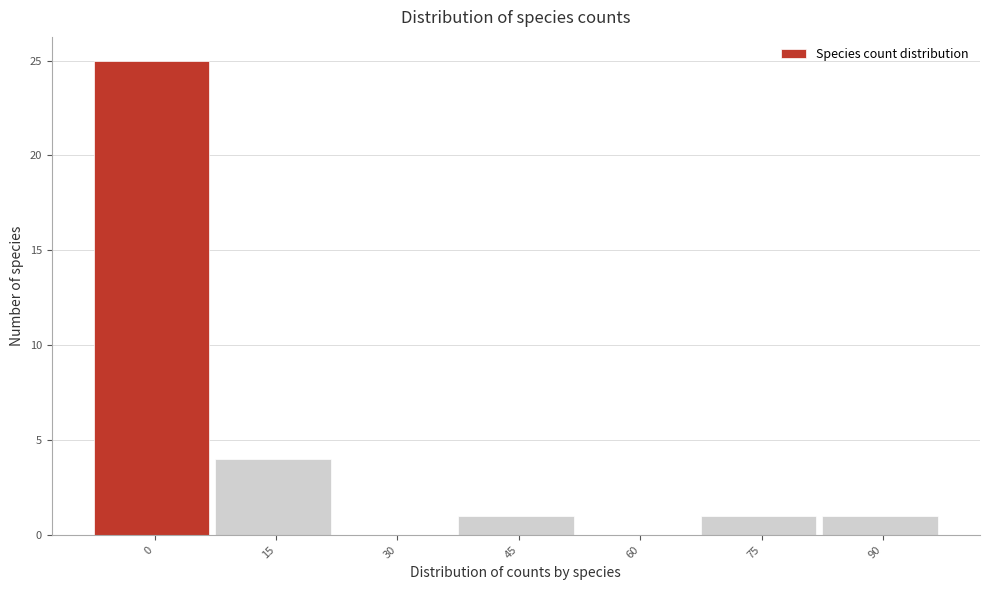

Reading right to left, transcribe all the data shown in this chart.

90=1	75=1	60=0	45=1	30=0	15=4	0=25